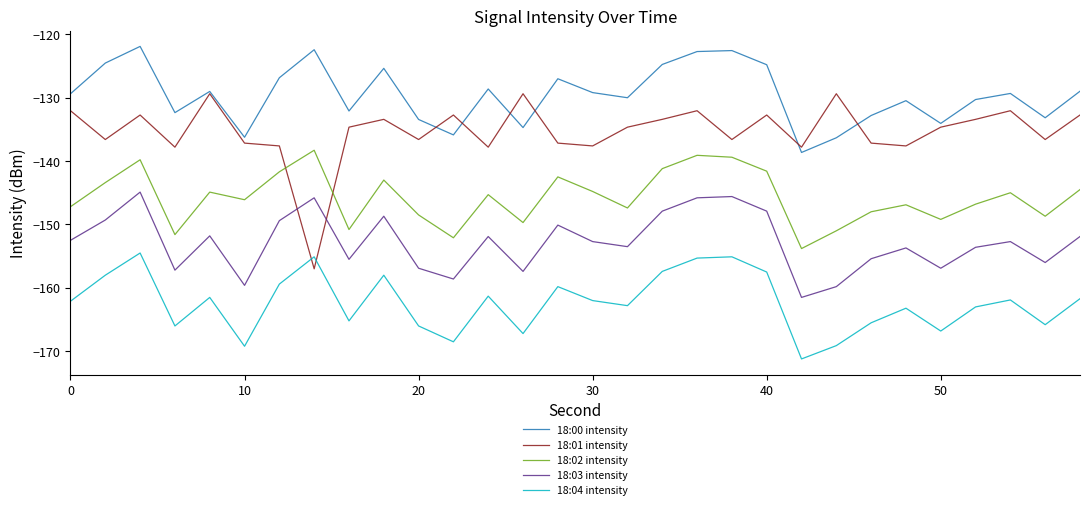

True or false: 18:02 intensity and 18:00 intensity cross at least once.

False